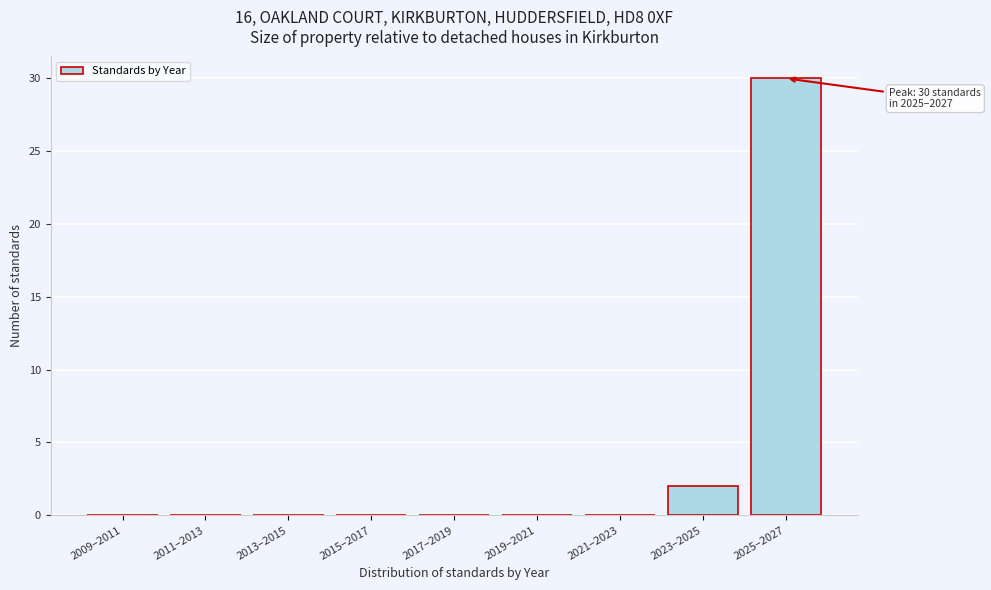

Reading right to left, what are all the values shown in this chart?

2025–2027=30	2023–2025=2	2021–2023=0	2019–2021=0	2017–2019=0	2015–2017=0	2013–2015=0	2011–2013=0	2009–2011=0